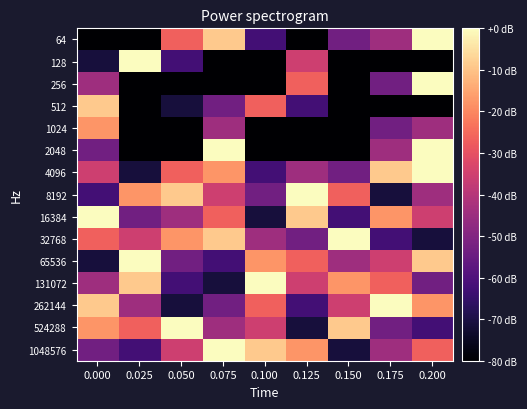

What is the spread (max minus min) of values at 0.000?

80.0